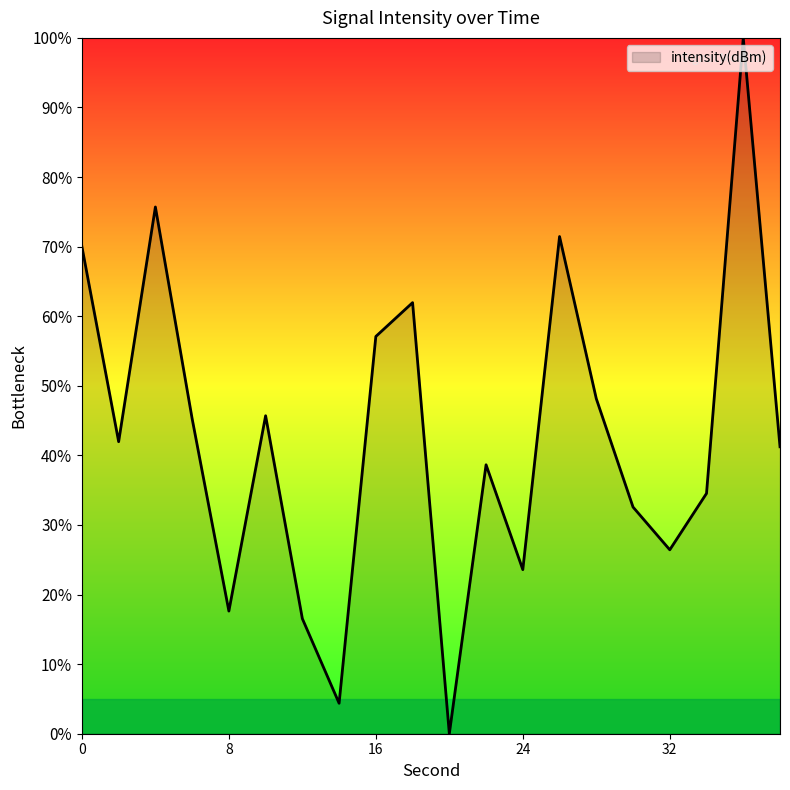

What is the difference between the maximum and minimum values?

100.0